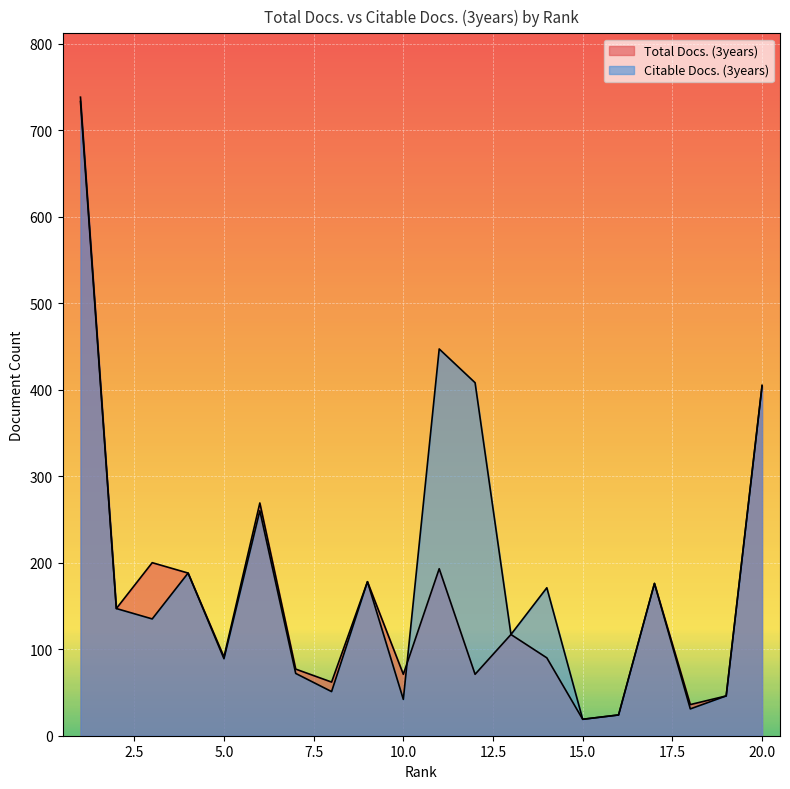

What are all the series names shown in the legend?

Total Docs. (3years), Citable Docs. (3years)